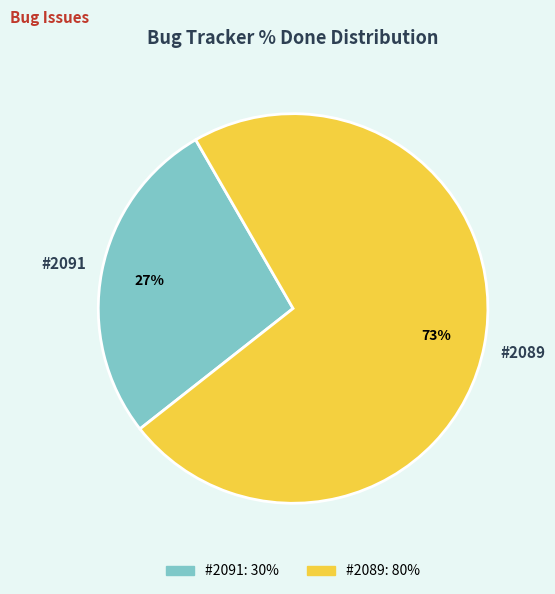

Do #2089 and #2091 together represent more than half of the pie?

Yes